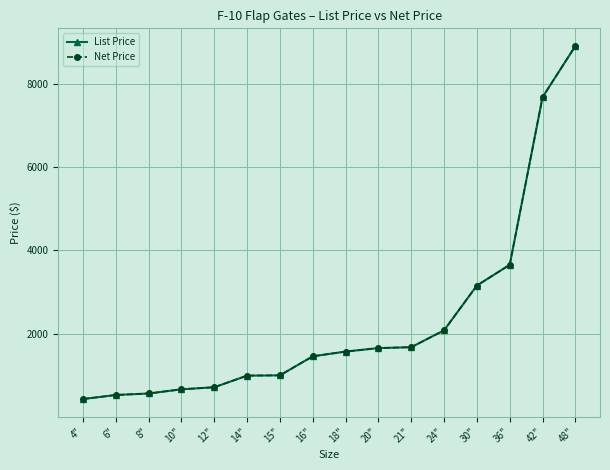

What is the difference between the maximum and minimum values in the Net Price series?

8466